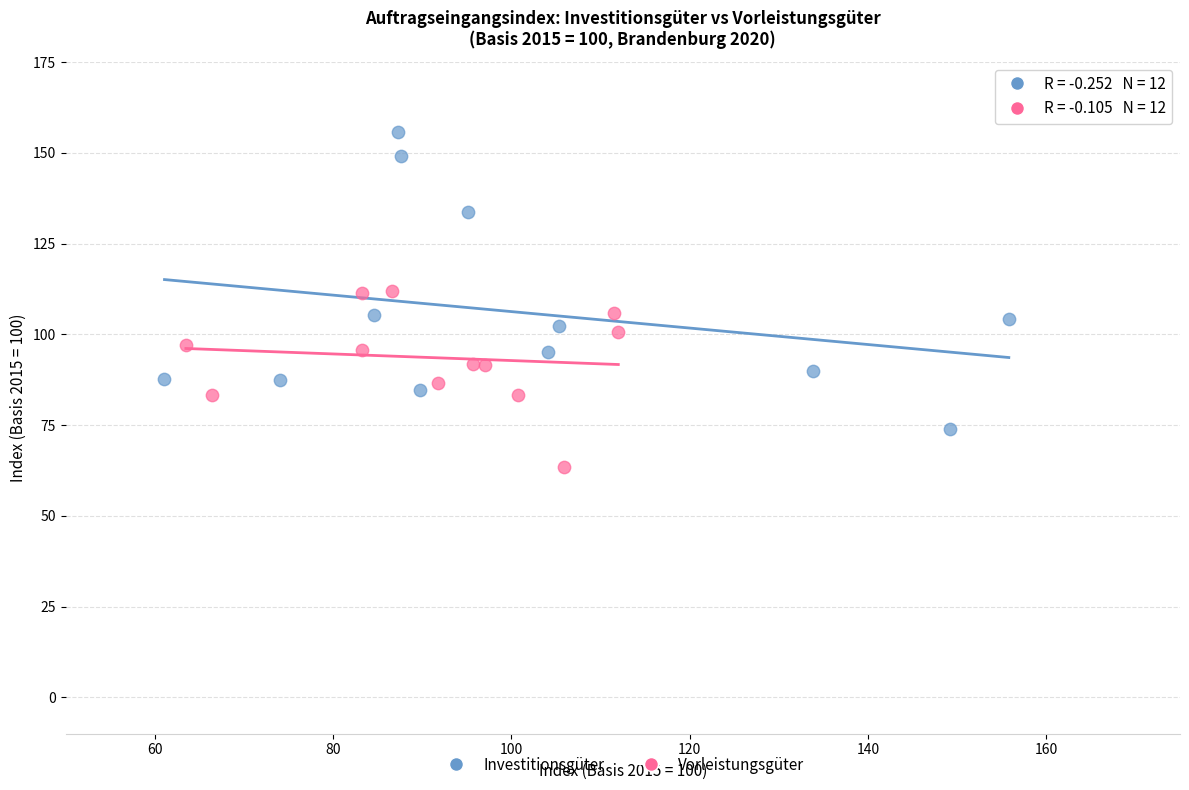

Which series has the widest spread of Y values?

Investitionsgüter